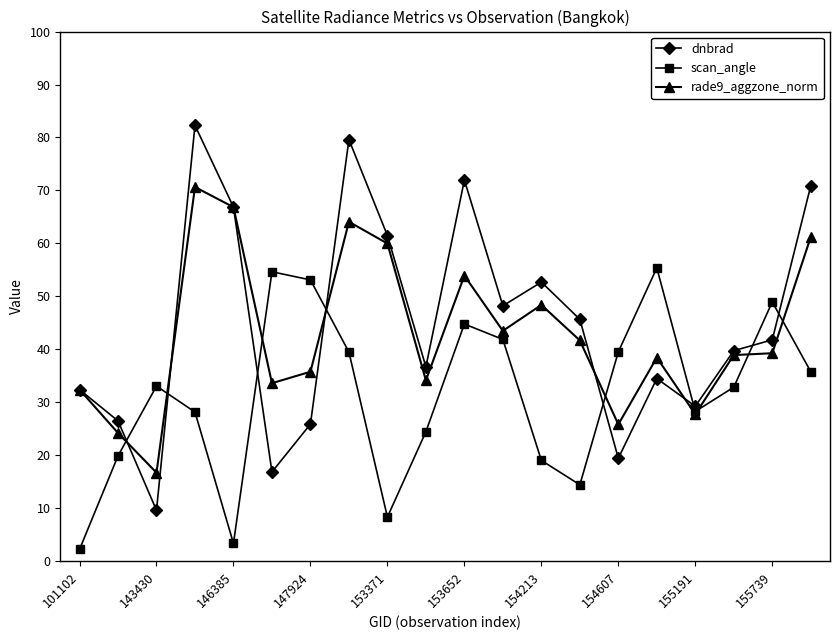

Which series has the largest range (max minus min)?

dnbrad